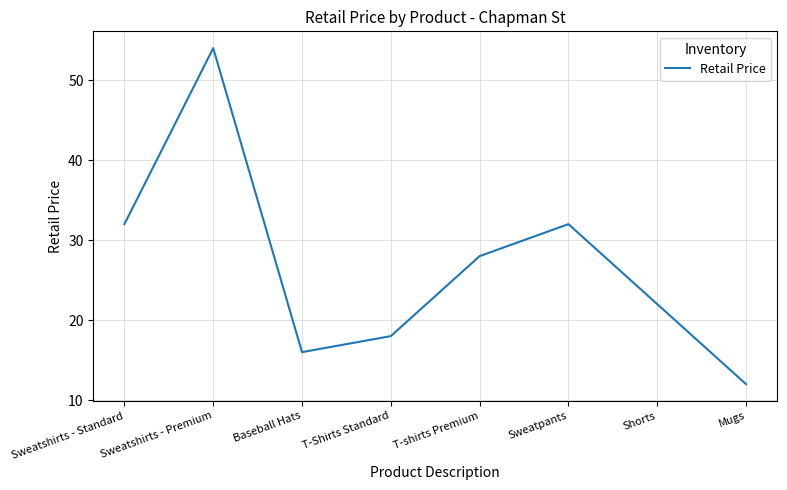

Reading left to right, list all the values displayed in this chart.

32	54	16	18	28	32	22	12